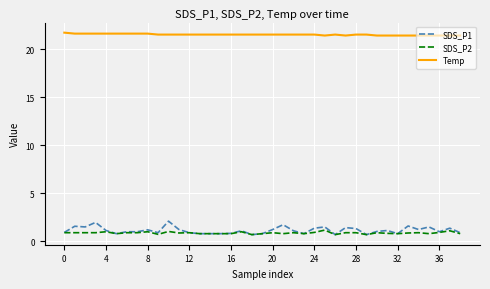

Which series has the largest range (max minus min)?

SDS_P1